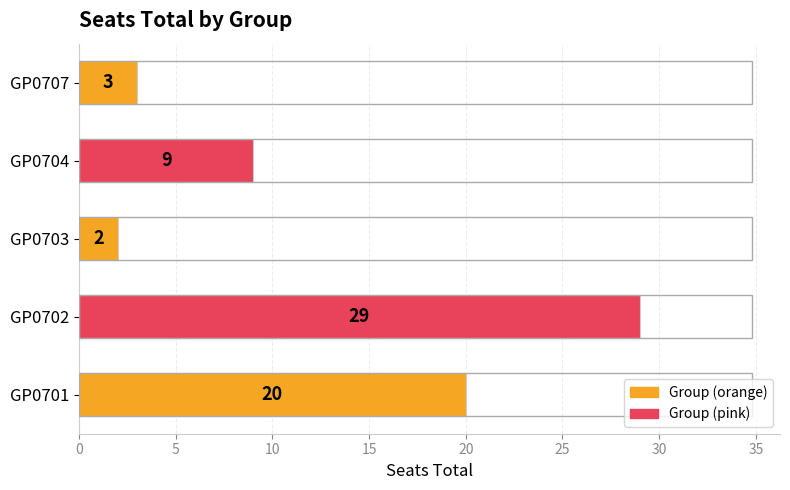

How many bars are there in total?

5